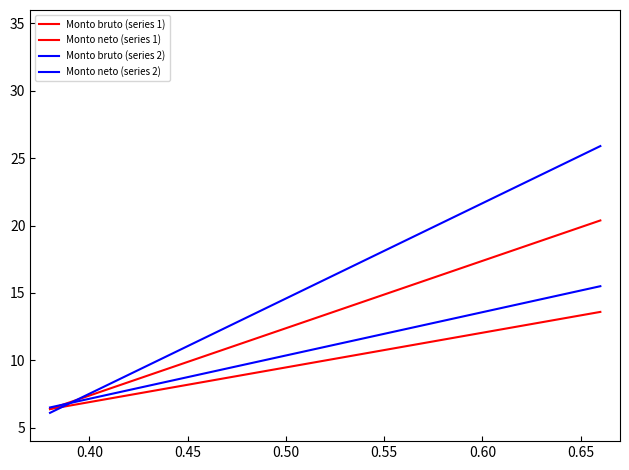

How many lines are shown in the chart?

4